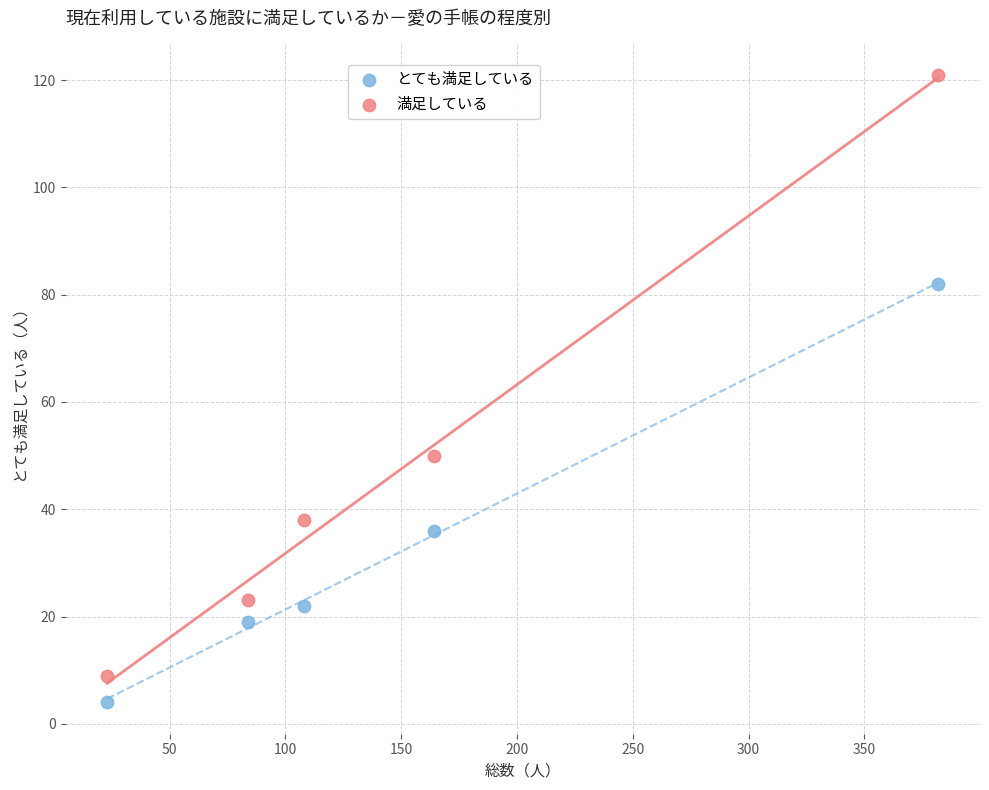

Across all data points, what is the range of Y values (max minus min)?

117